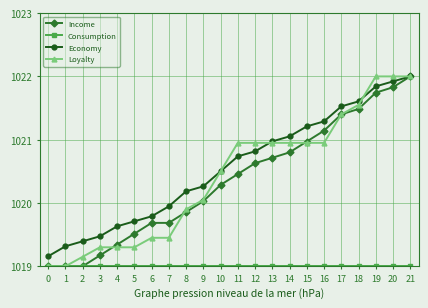

What is the average value of the Loyalty series?

1020.4